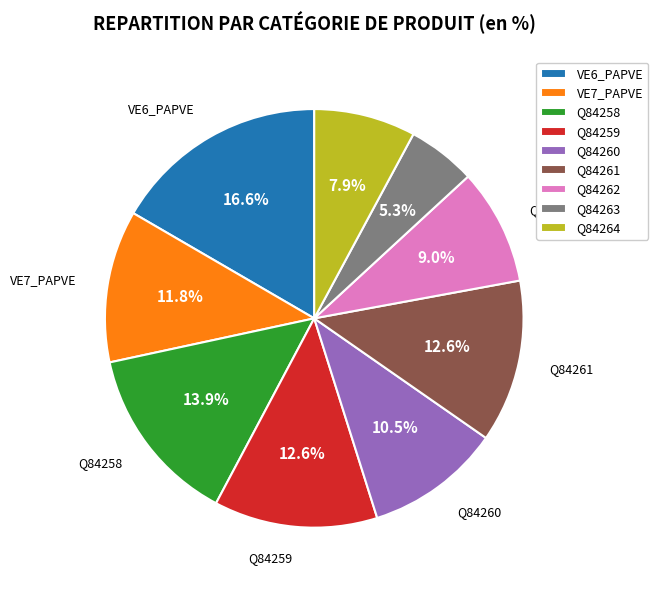

Which has a higher value, VE6_PAPVE or VE7_PAPVE?

VE6_PAPVE